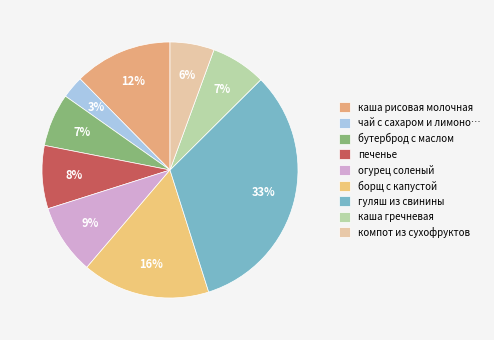

How many segments does this pie chart have?

9